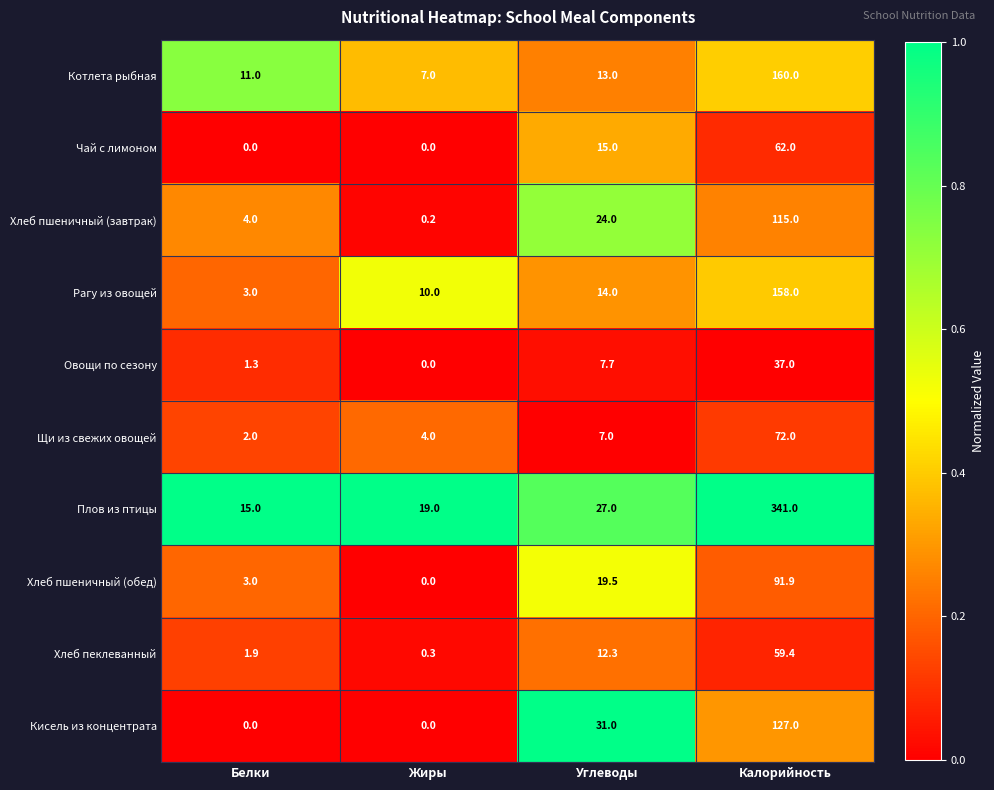

Which series changed the most between Белки and Углеводы?

Кисель из концентрата